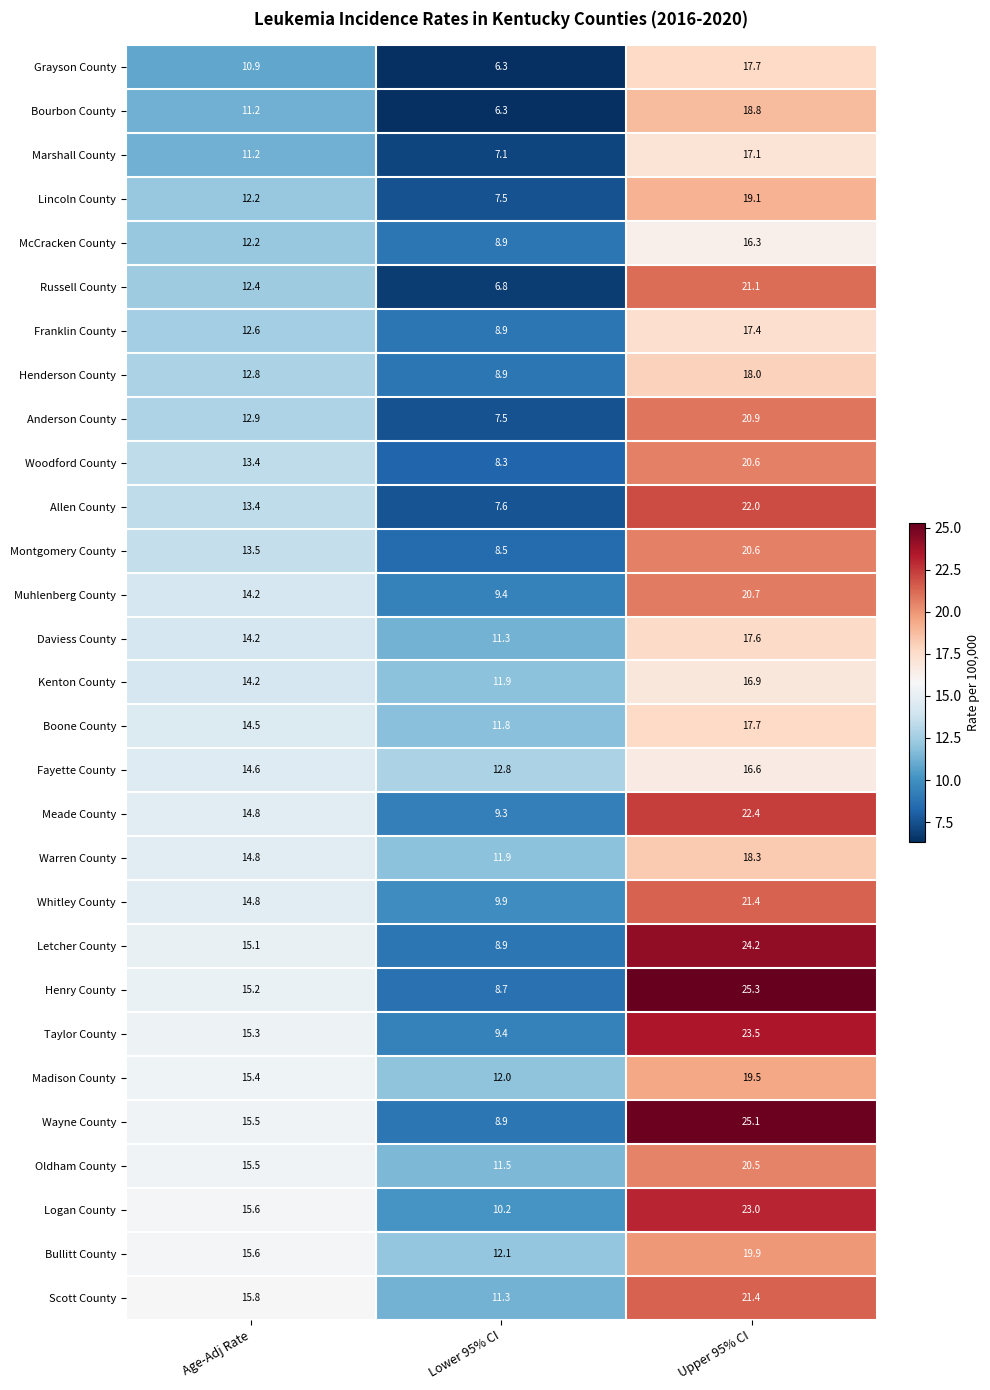

List the labels in order of Taylor County value, largest first.

Upper 95% CI, Age-Adj Rate, Lower 95% CI